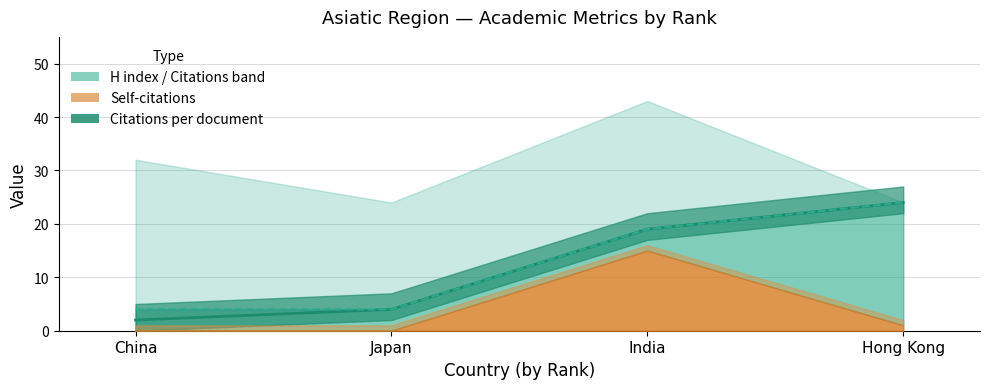

True or false: H index has more than 2 interior local peaks.

False